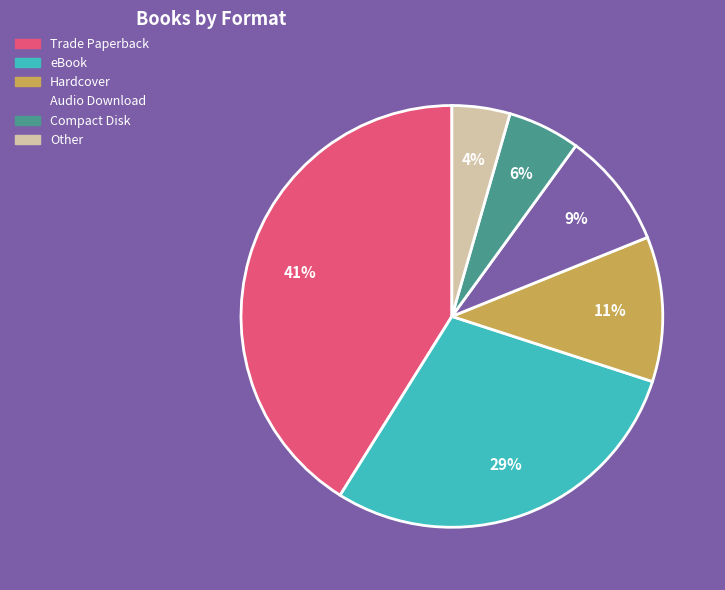

Which slice is the smallest?

Other